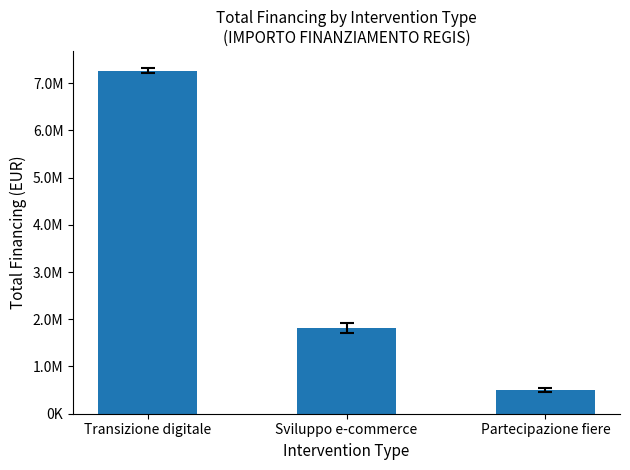

List the labels in order of value, smallest first.

Partecipazione fiere, Sviluppo e-commerce, Transizione digitale